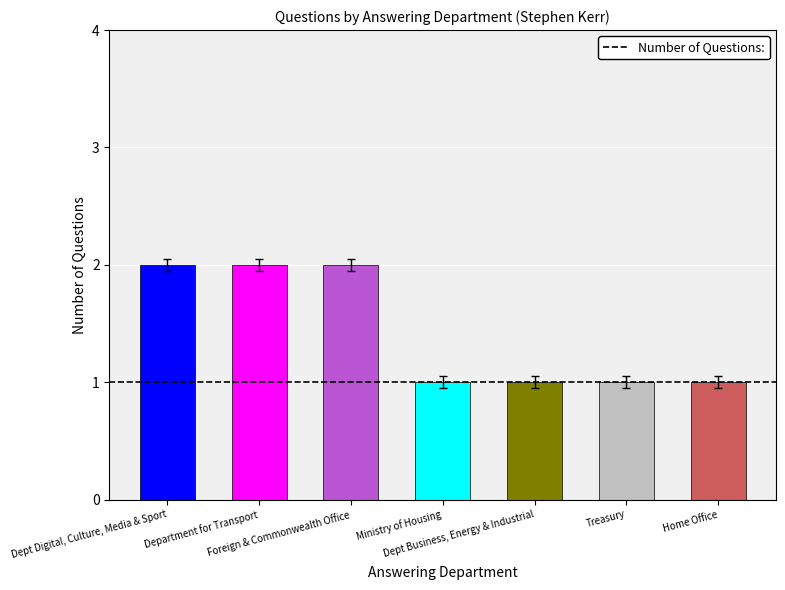

What is the ratio of the value at Ministry of Housing to the value at Treasury?

1.0